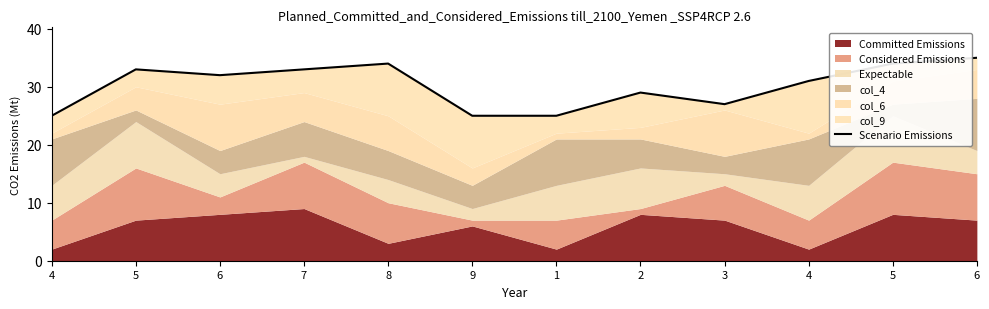

Does the chart have visible grid lines?

No